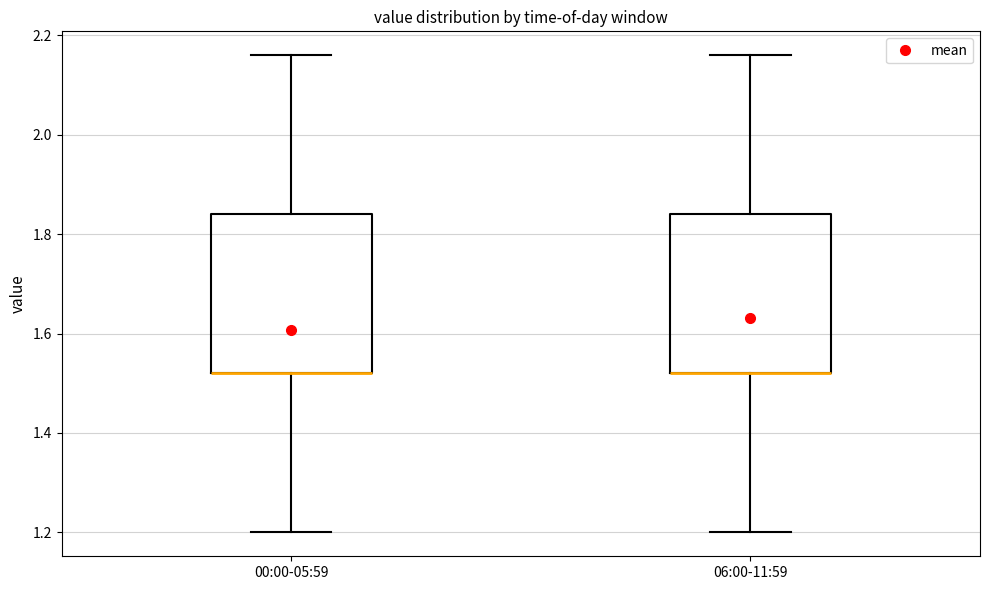

Reading left to right, read every box against the y-axis: the position of its median line, the range the box covers, and the ends of its whiskers. The values are not printed on the chart, so give them approximately, as read against the axis.

00:00-05:59: median 1.52 (drawn on the box's lower edge), box 1.52 to 1.84, whiskers 1.20 to 2.16
06:00-11:59: median 1.52 (drawn on the box's lower edge), box 1.52 to 1.84, whiskers 1.20 to 2.16